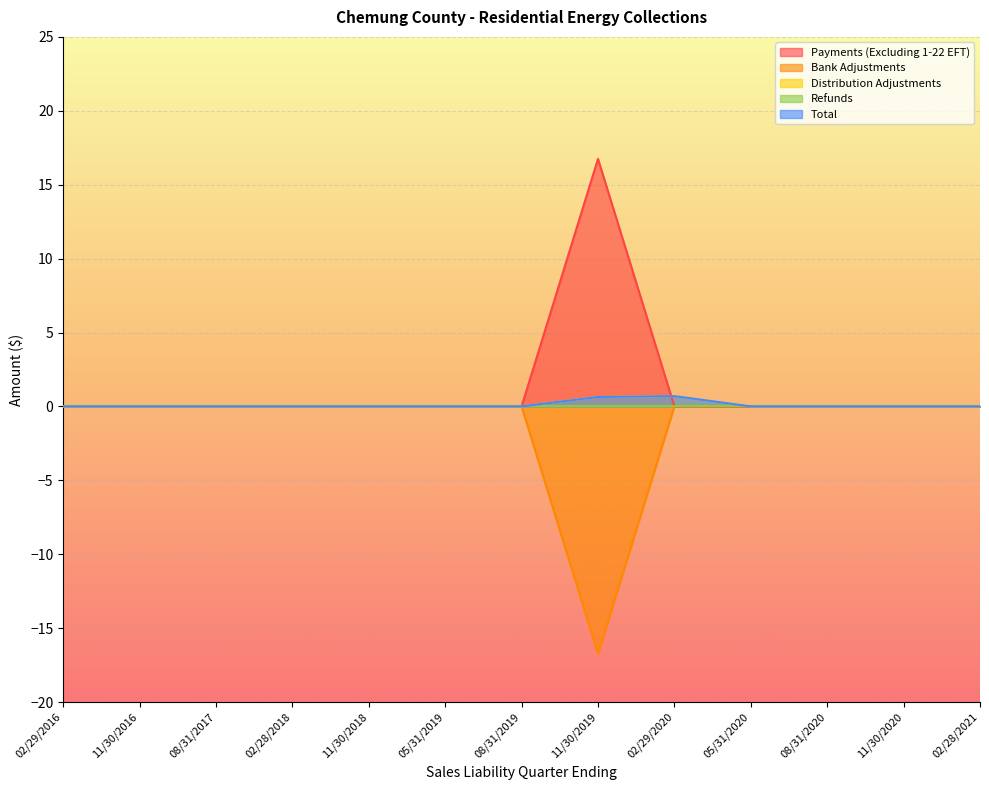

List the labels in order of Bank Adjustments value, largest first.

02/29/2016, 11/30/2016, 08/31/2017, 02/28/2018, 11/30/2018, 05/31/2019, 08/31/2019, 02/29/2020, 05/31/2020, 08/31/2020, 11/30/2020, 02/28/2021, 11/30/2019